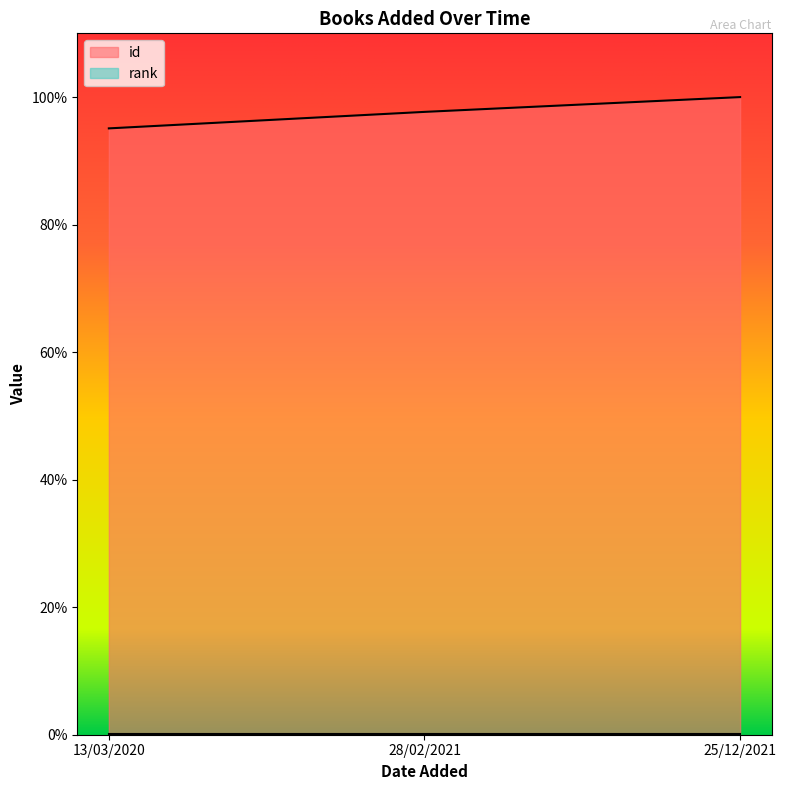

Does the chart display data point markers on the line(s)?

No